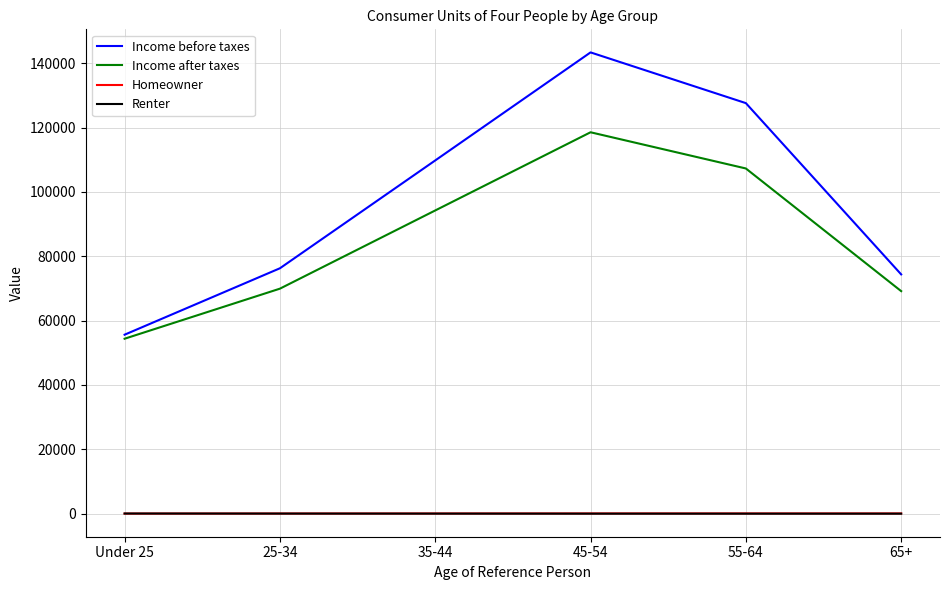

Which series has the largest total across all categories?

Income before taxes